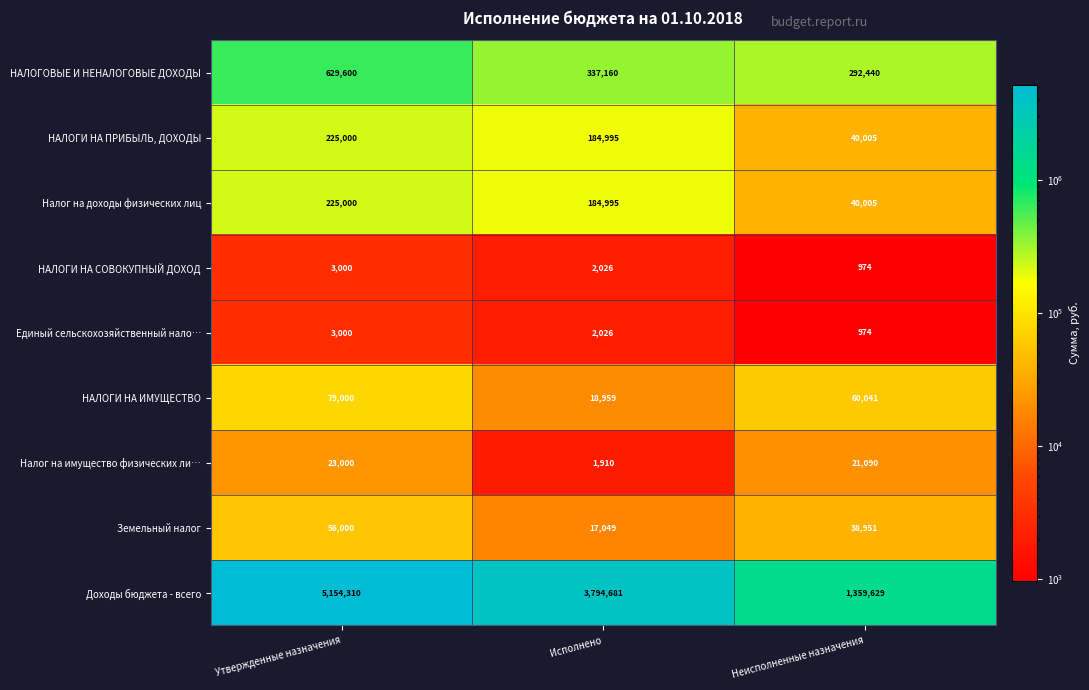

What is the lowest value of the Единый сельскохозяйственный нало… series?

974